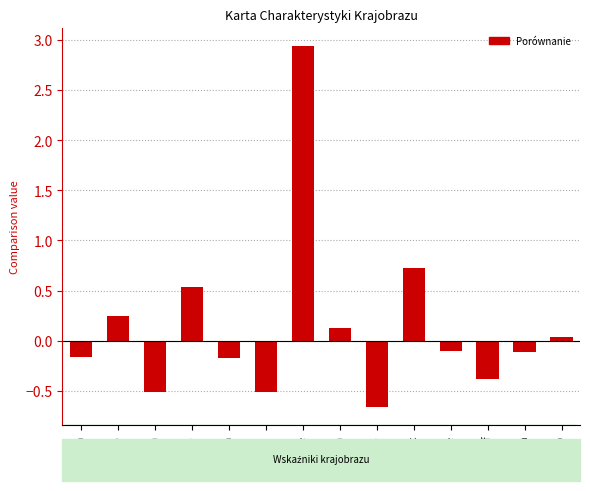

What is the average value?

0.1